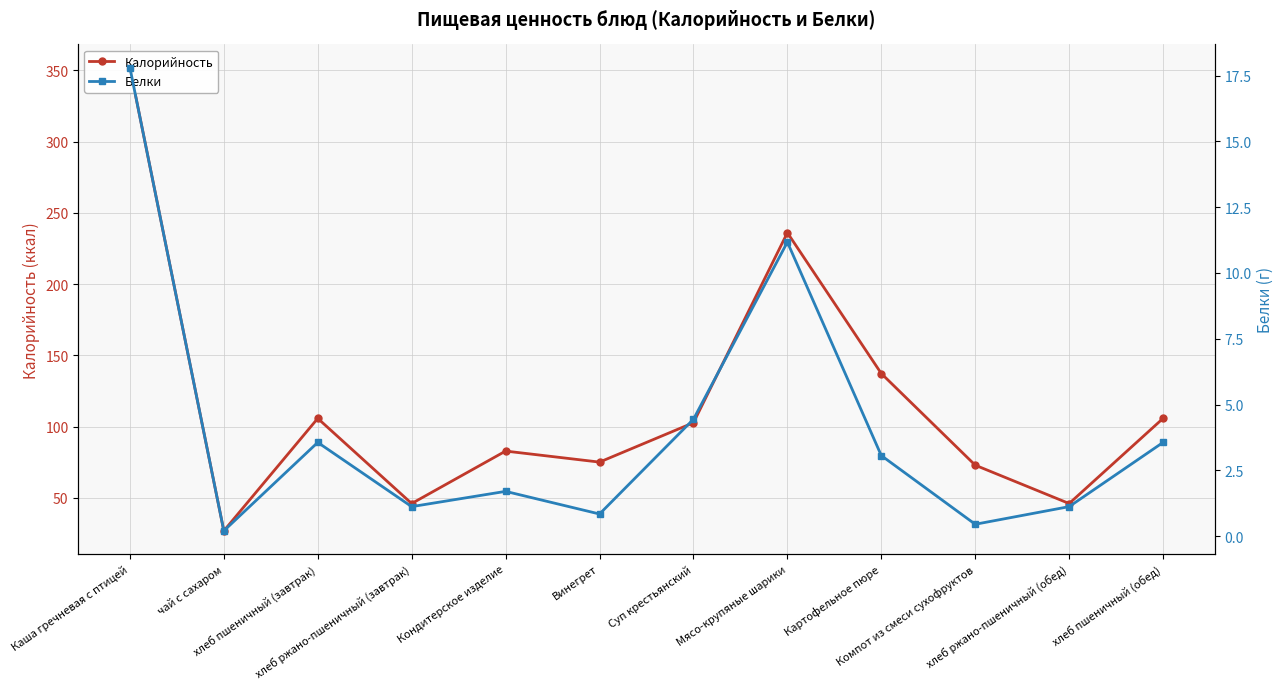

Between Кондитерское изделие and Винегрет, which series saw the biggest shift?

Калорийность